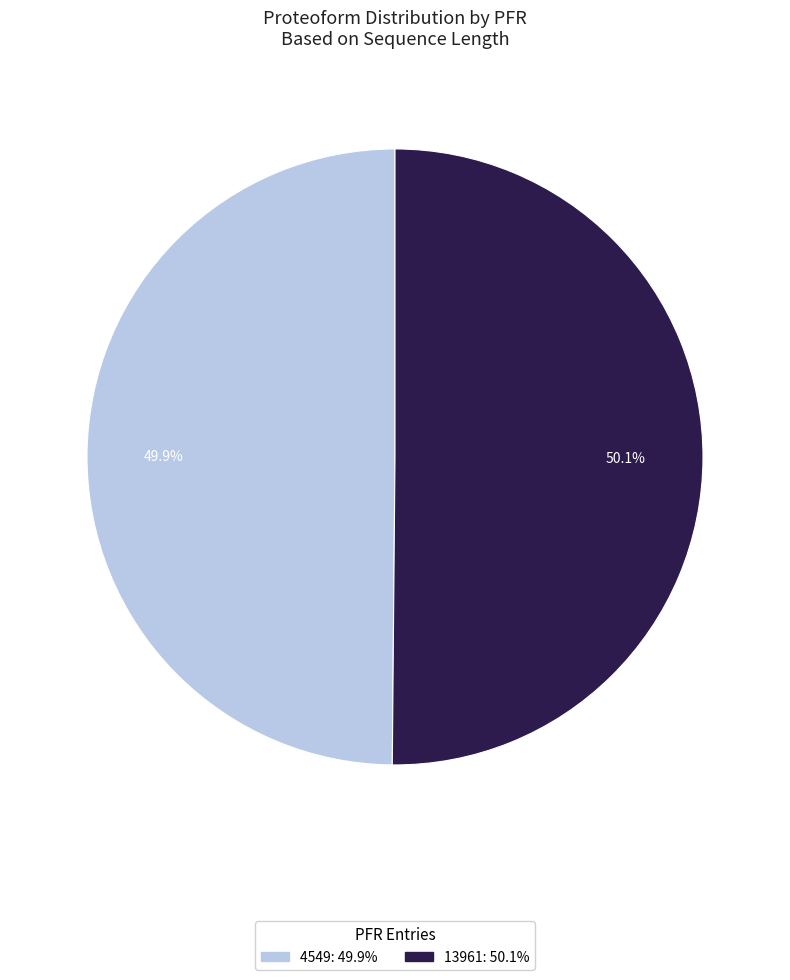

Does any single category account for the majority?

Yes